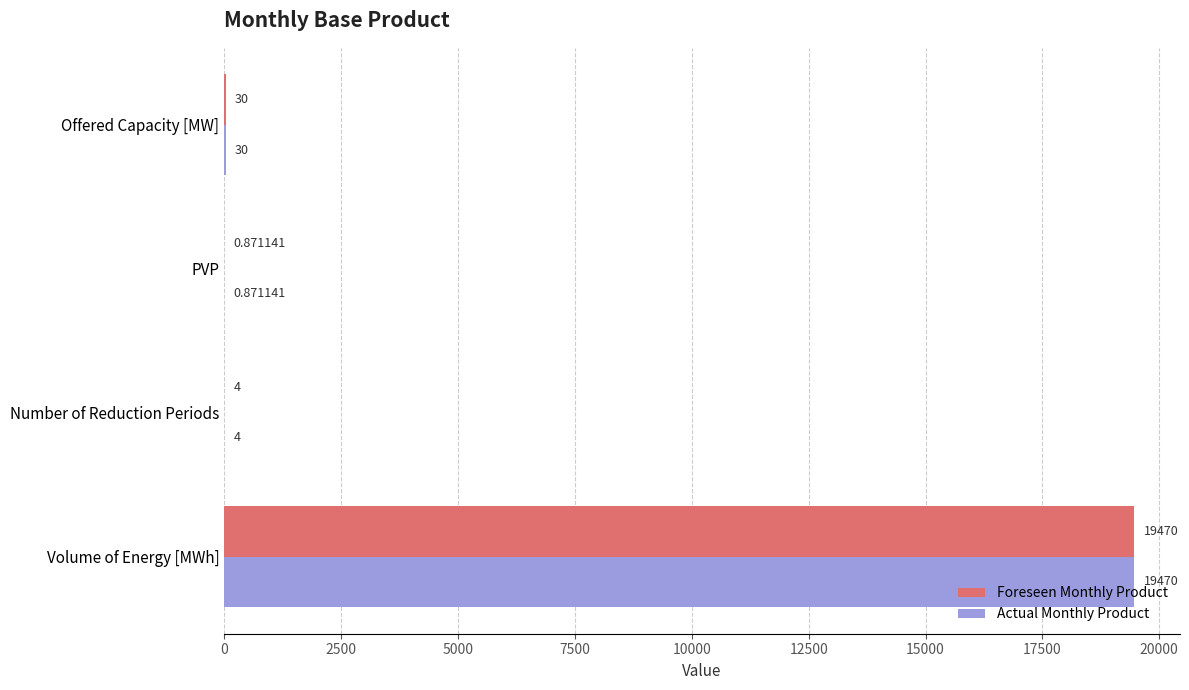

At which category is the sum across all series the highest?

Volume of Energy [MWh]